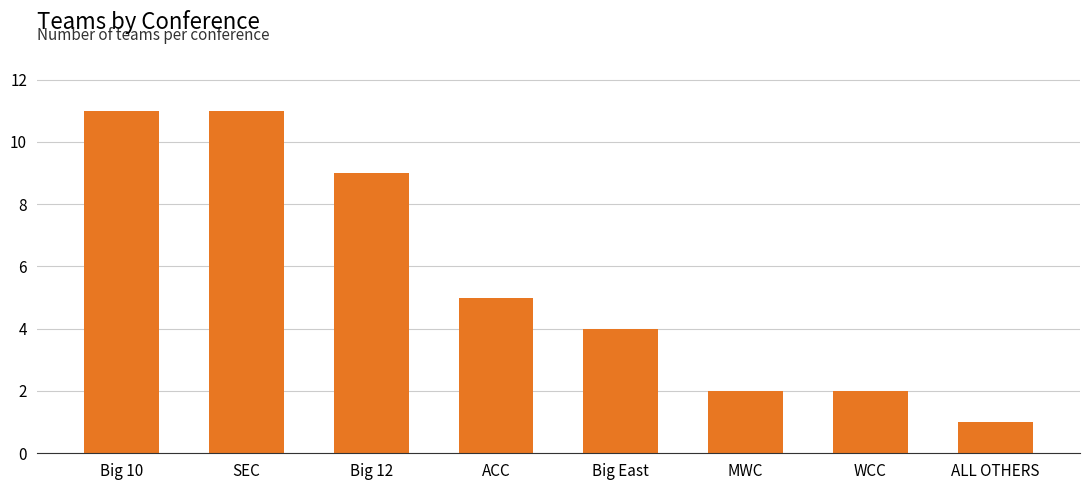

How many values are between 2 and 11?

7